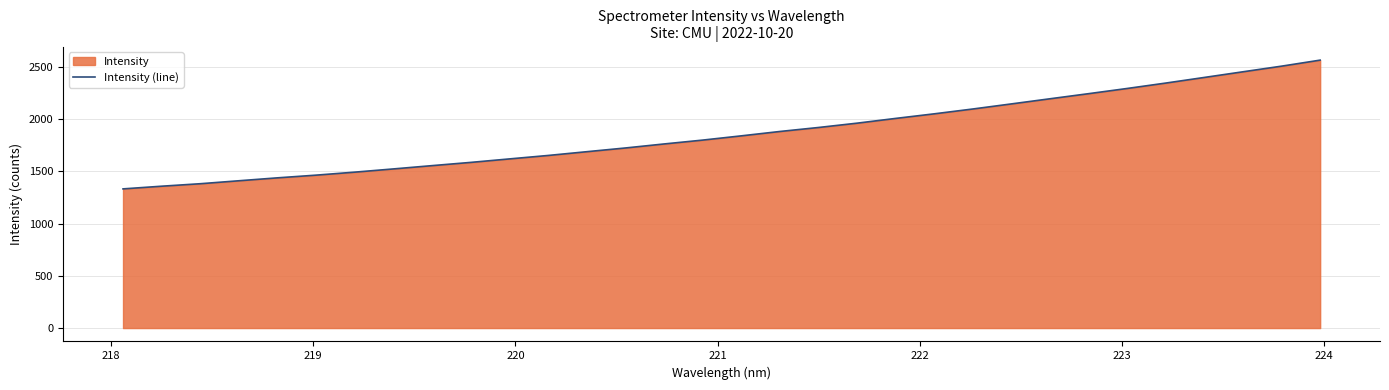

What is the difference between the maximum and minimum values?

1233.3